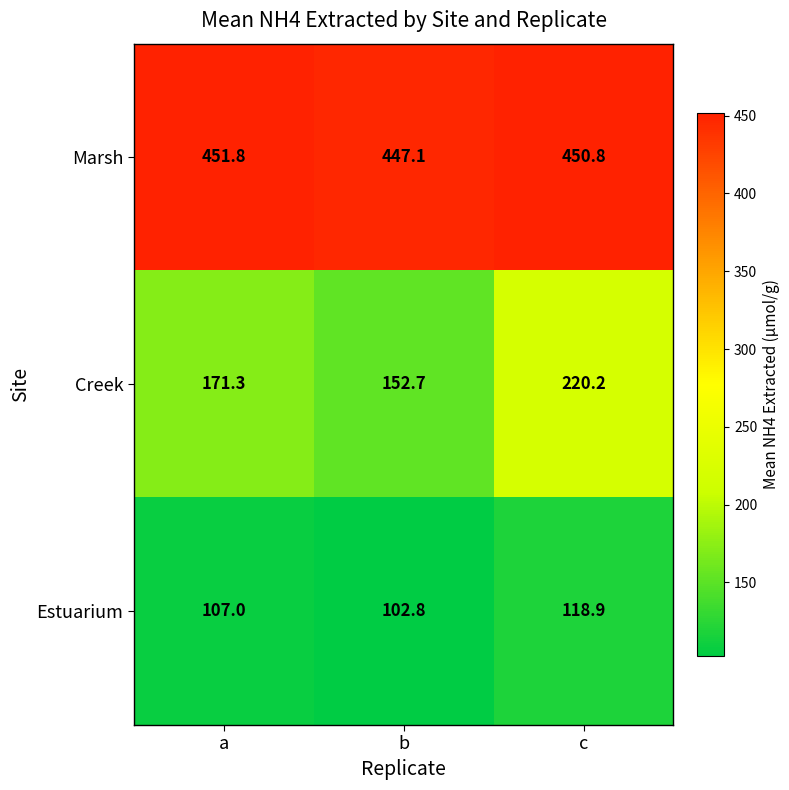

What is the greatest value displayed?

451.8